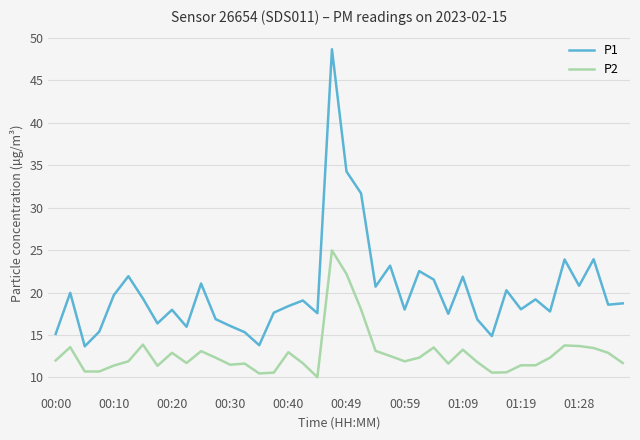

True or false: P1 and P2 cross at least once.

False